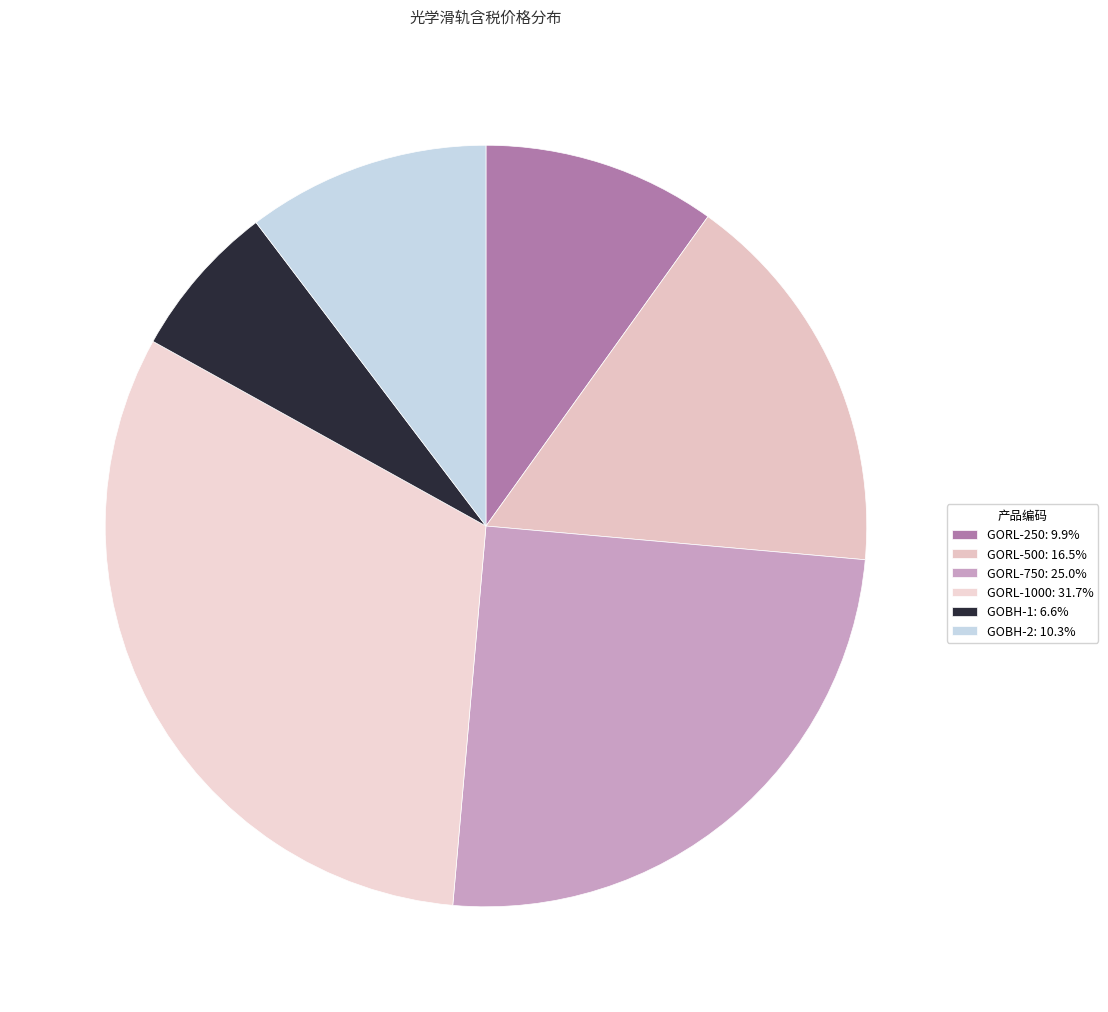

How many slices are in this pie chart?

6